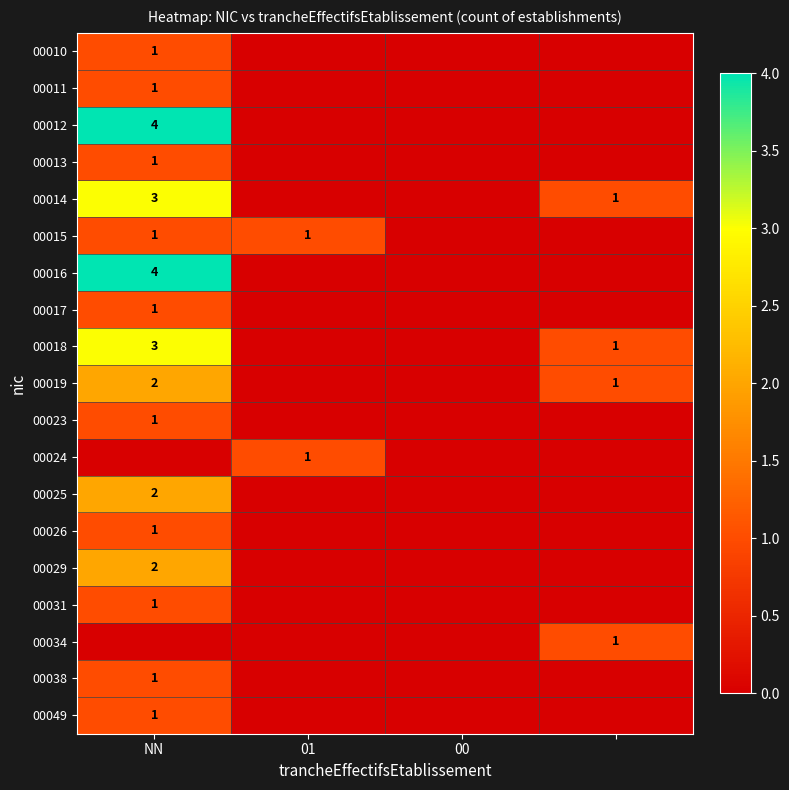

True or false: 00017 has a value of 0 at NN.

False